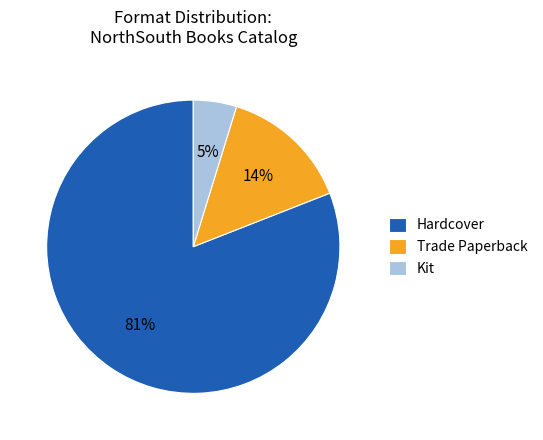

The Trade Paperback slice represents 8% of the pie. True or false?

False